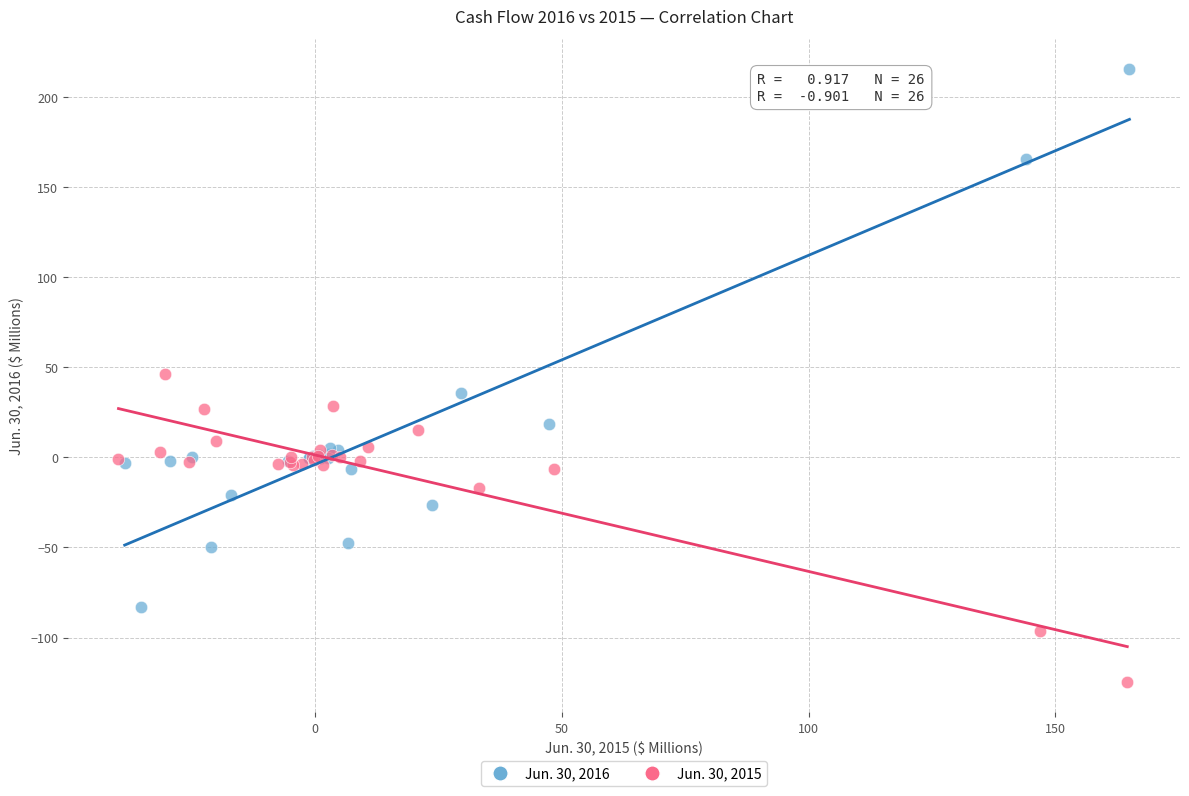

Which series reaches the minimum Y coordinate?

Jun. 30, 2015